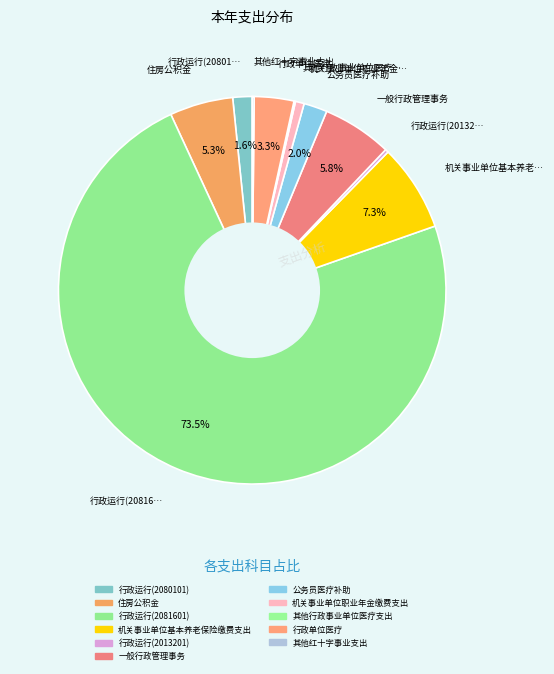

Is it true that 住房公积金 is 5% of the pie?

True